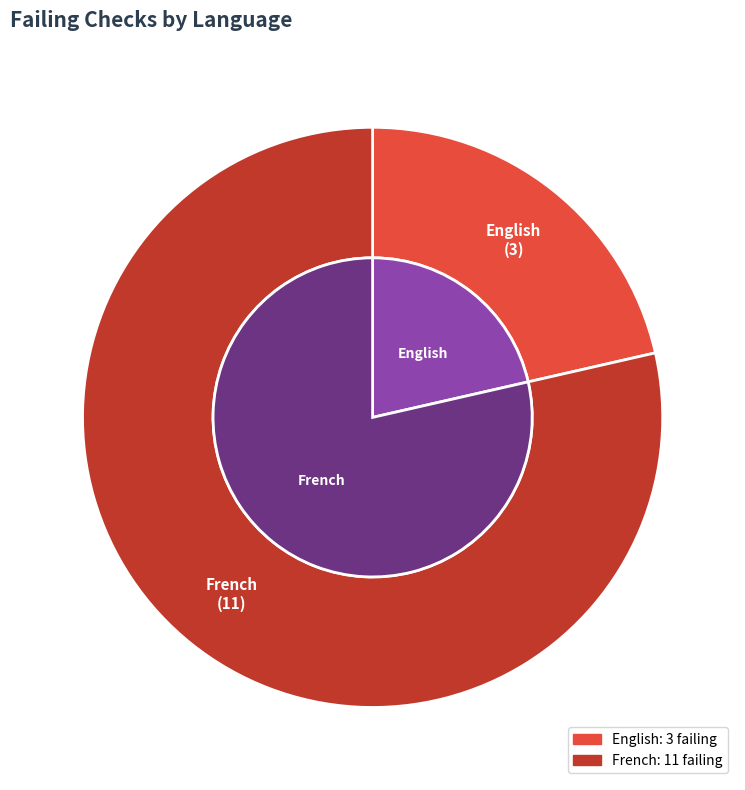

To the nearest percent, what portion does English represent?

21%